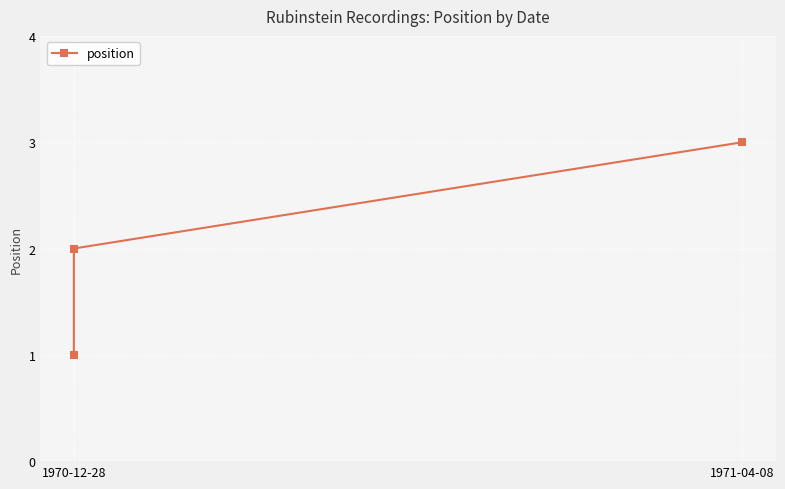

True or false: the data shows 1 at 1970-12-28.

False